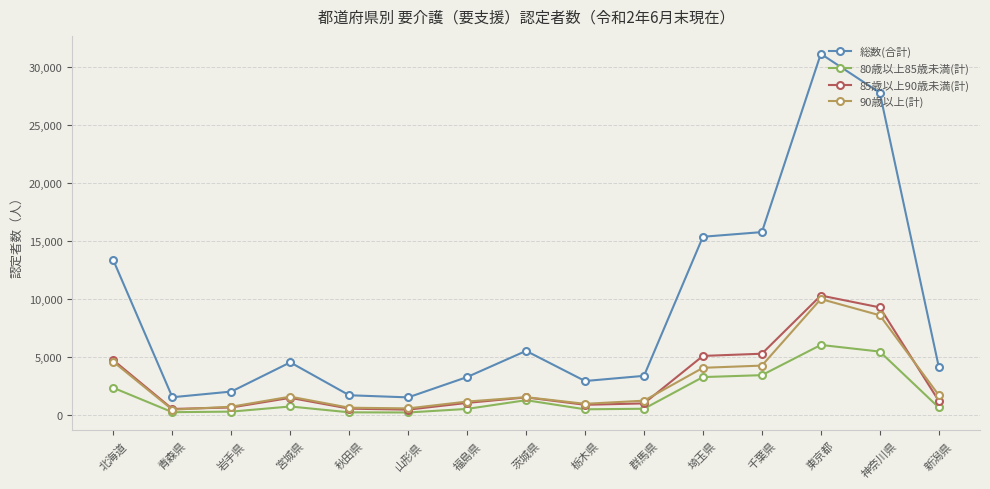

How many values in the 90歳以上(計) series are below 1578?

7